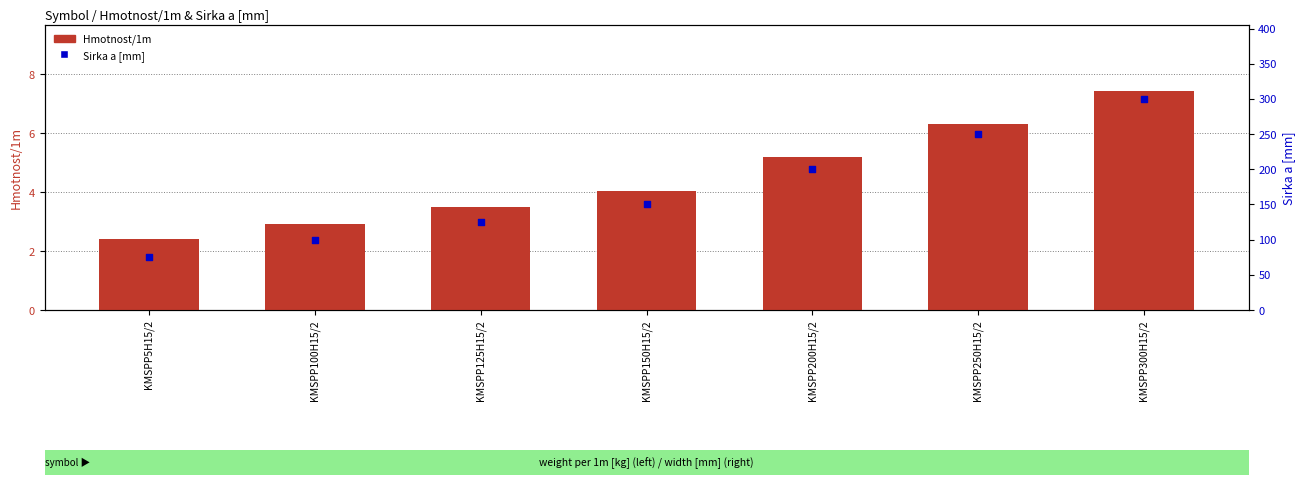

At how many categories does at least one series exceed 45?

7